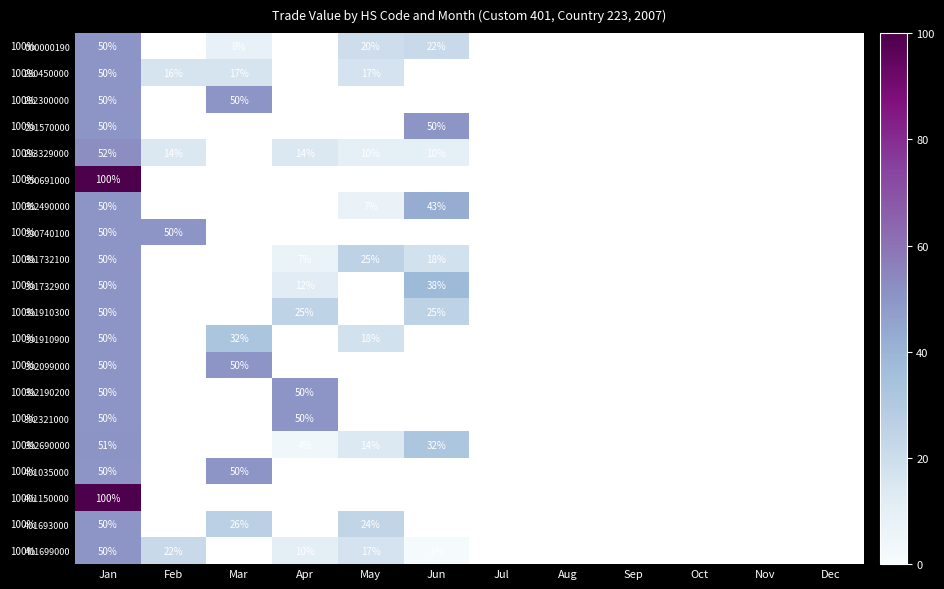

The 391732900 series shows 6 at Apr. True or false?

False